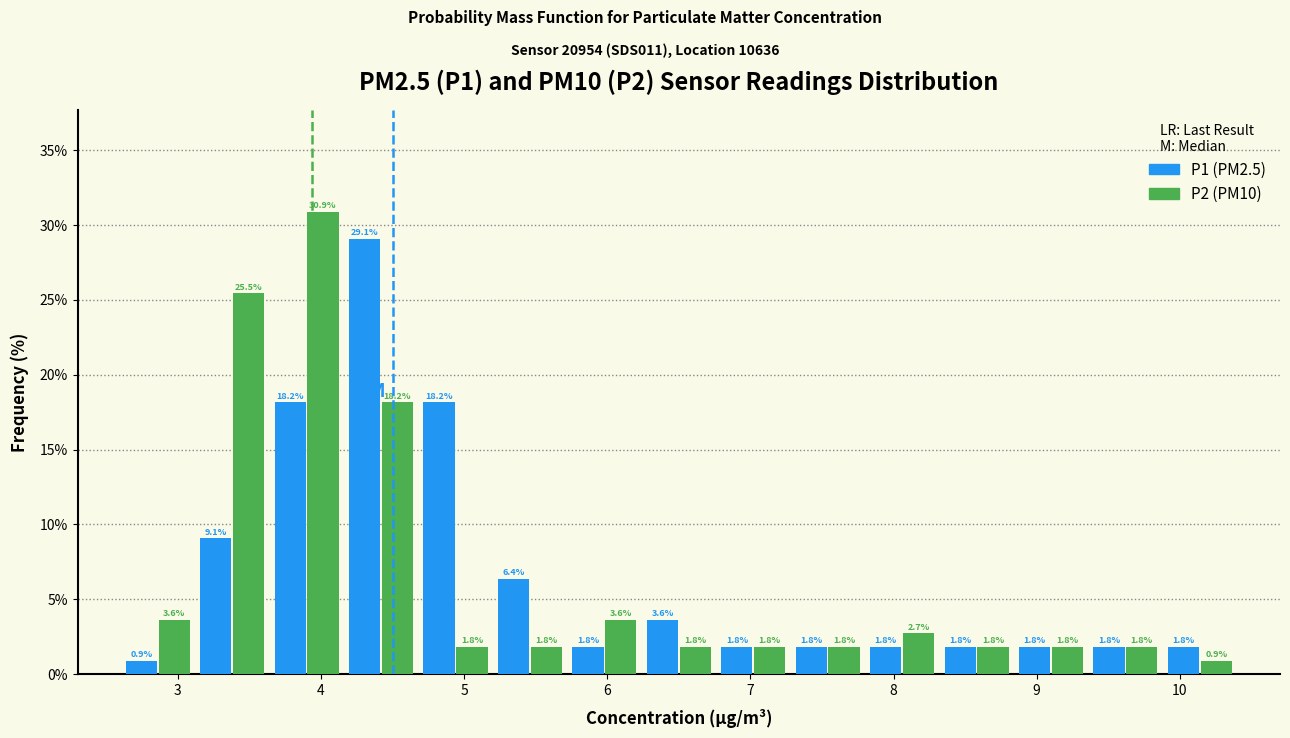

In the P1 (PM2.5) series, which range on the x-axis has the tallest bar?

4.16 to 4.68